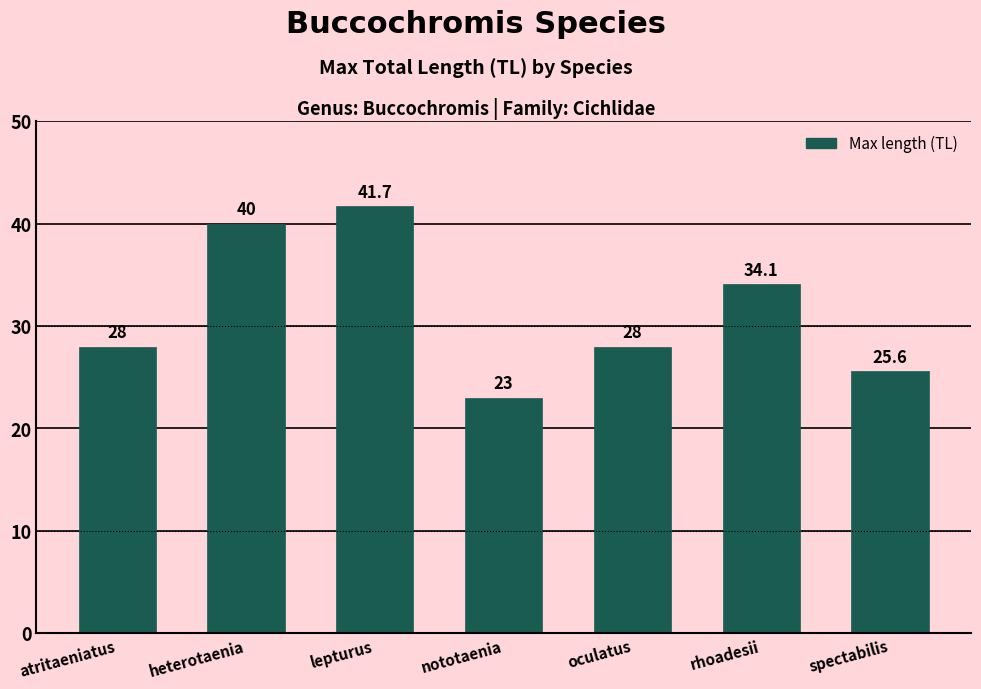

What is the smallest value displayed?

23.0